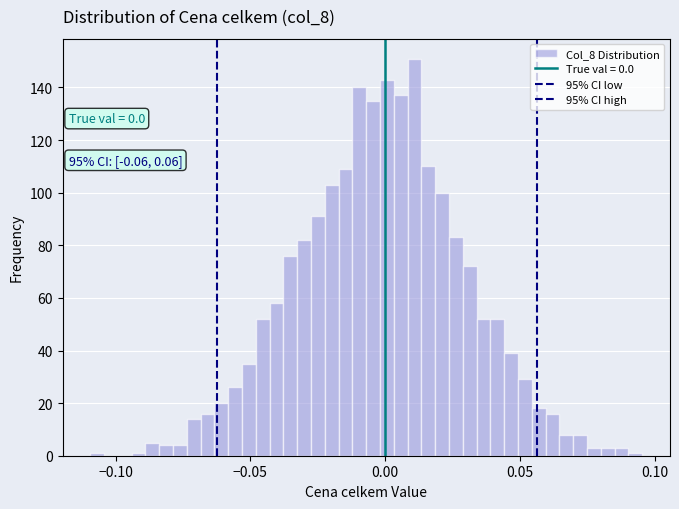

Around what value on the x-axis is the tallest bar? Give the approximate position of its centre, as read against the axis.

0.010